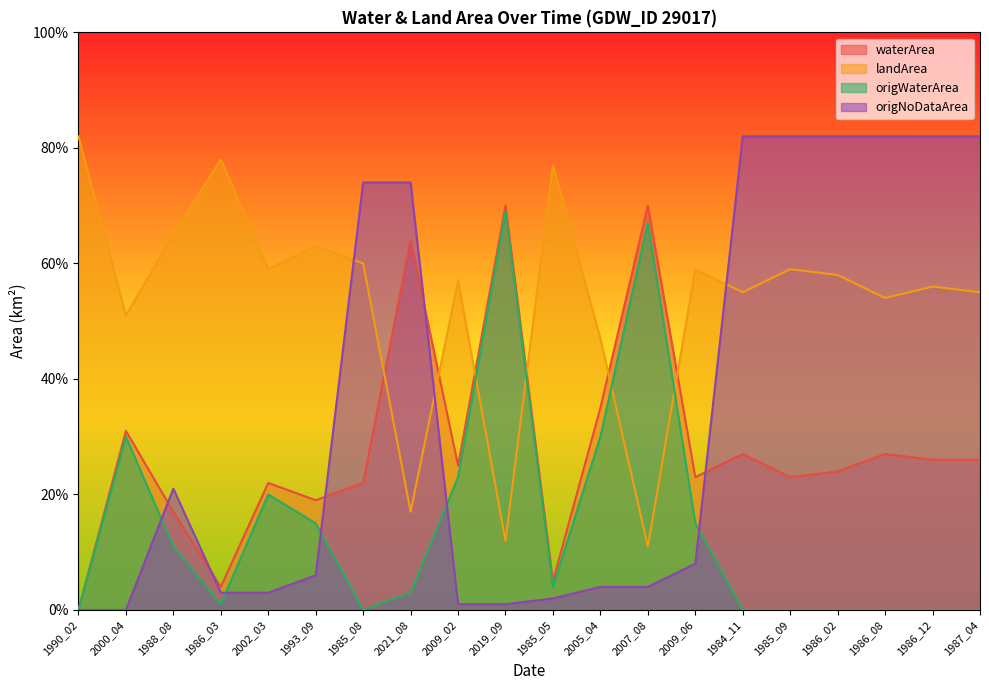

Rank the categories by waterArea value from lowest to highest.

1990_02, 1986_03, 1985_05, 1988_08, 1993_09, 2002_03, 1985_08, 2009_06, 1985_09, 1986_02, 2009_02, 1986_12, 1987_04, 1984_11, 1986_08, 2000_04, 2005_04, 2021_08, 2019_09, 2007_08